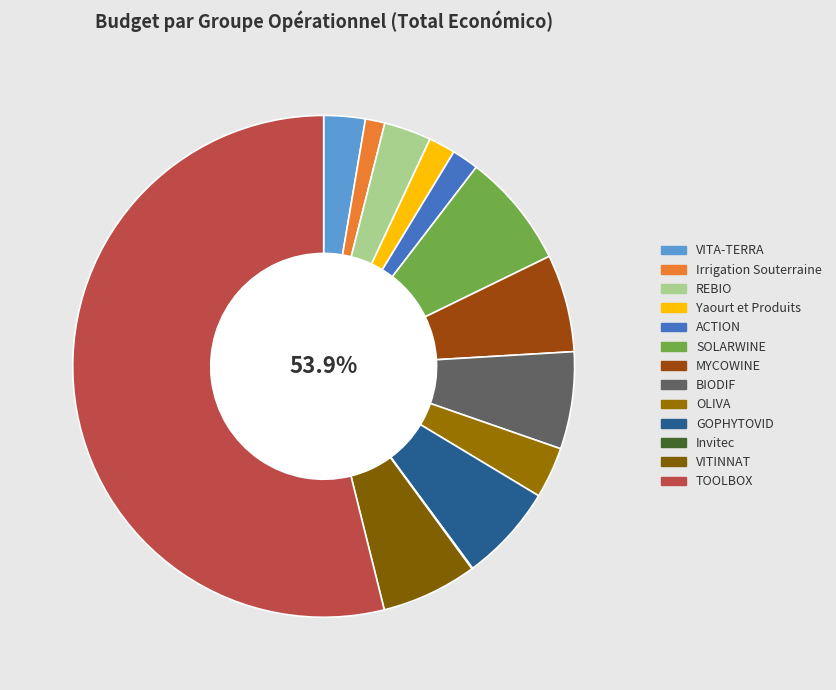

Does GOPHYTOVID represent more than half of the total?

No